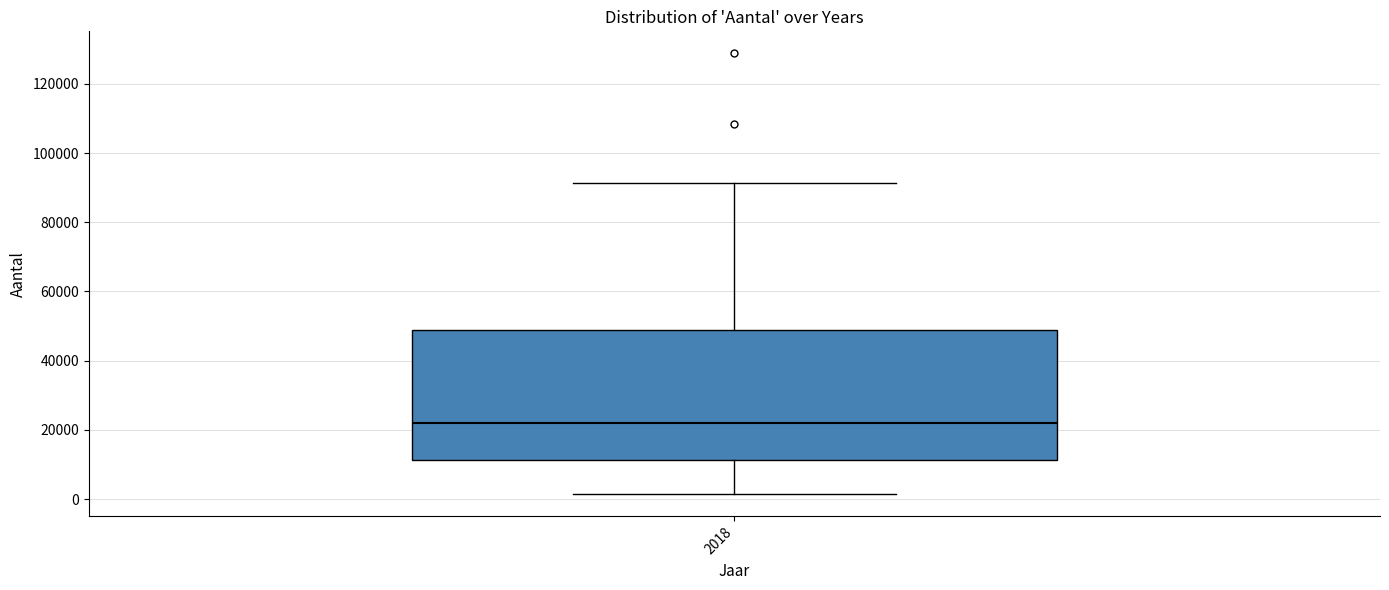

Read this box plot against the y-axis: the position of the median line, the range covered by the box, and the ends of both whiskers. The values are not printed on the chart, so give them approximately, as read against the axis.

median 22000, box 12000 to 48000, whiskers 2000 to 92000